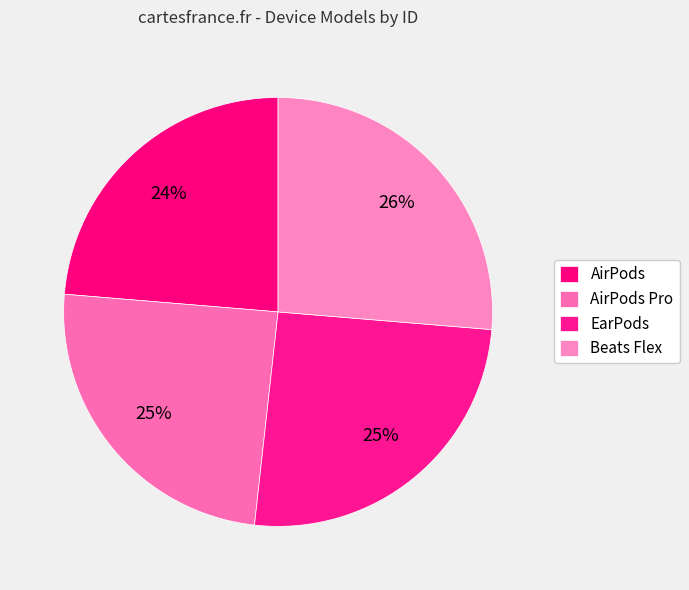

What percentage is the AirPods Pro slice, to the nearest percent?

25%